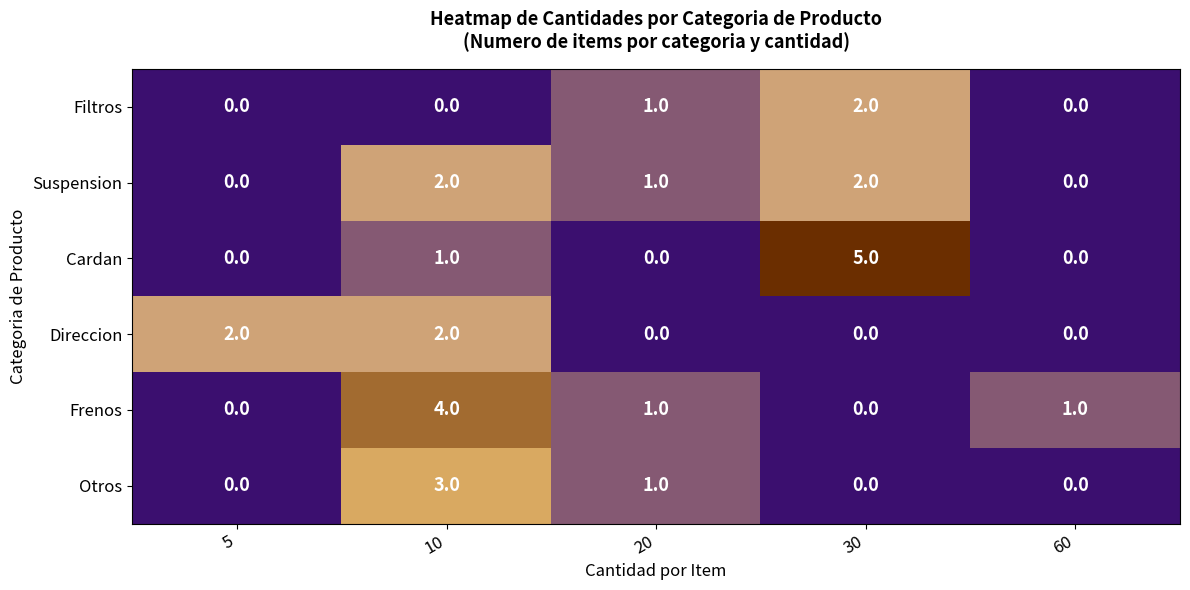

Count the Suspension values in the range 0 to 2.

5